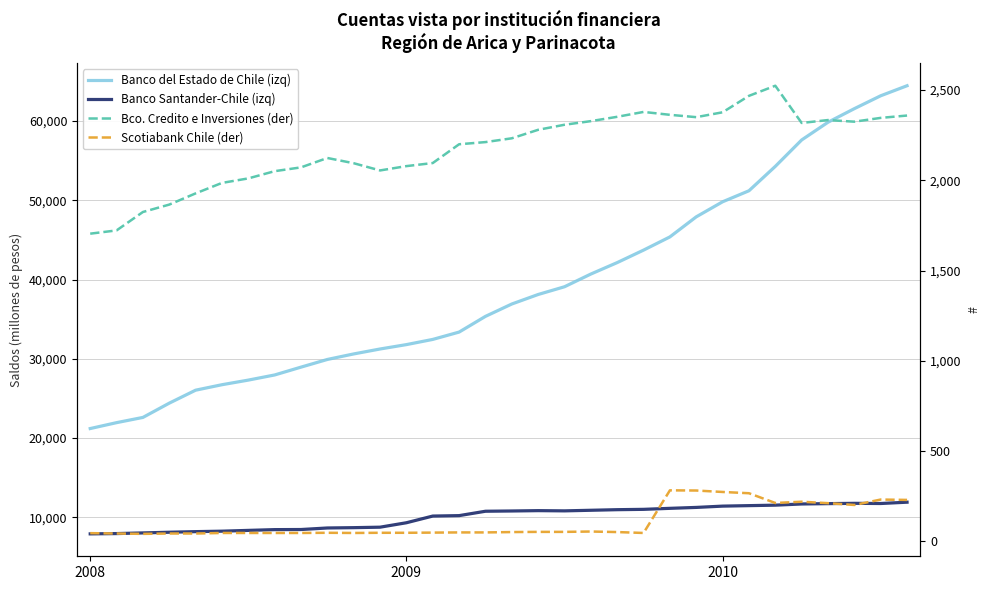

Read the Scotiabank Chile (der) value at 31, to the nearest 10.

230